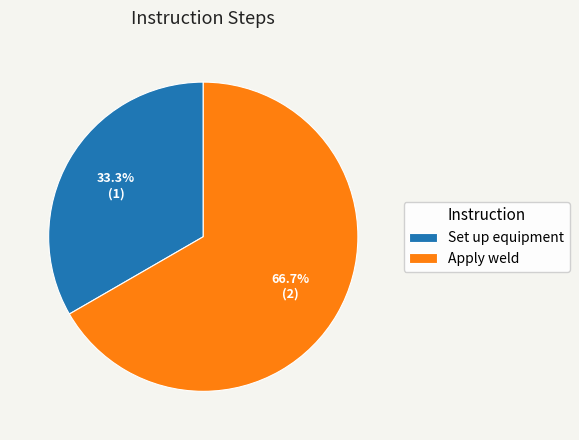

To the nearest percent, what percentage of the pie is Set up equipment?

33%